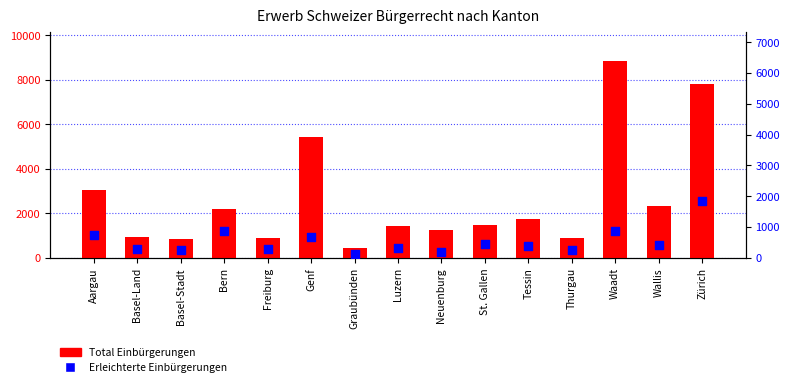

Which series has the largest Y range (max minus min)?

Total Einbürgerungen